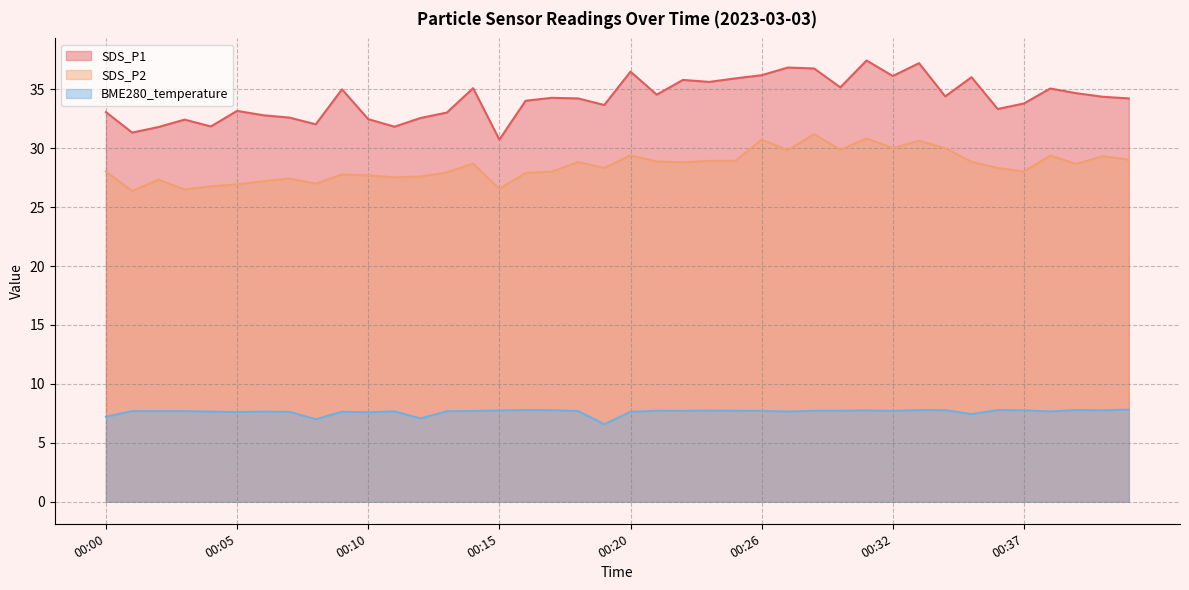

How many values in the BME280_temperature series are below 7?

1